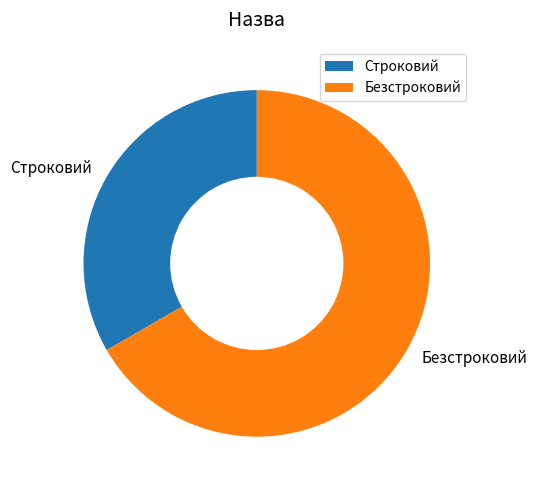

What is the ratio of the value at Строковий to the value at Безстроковий?

0.5